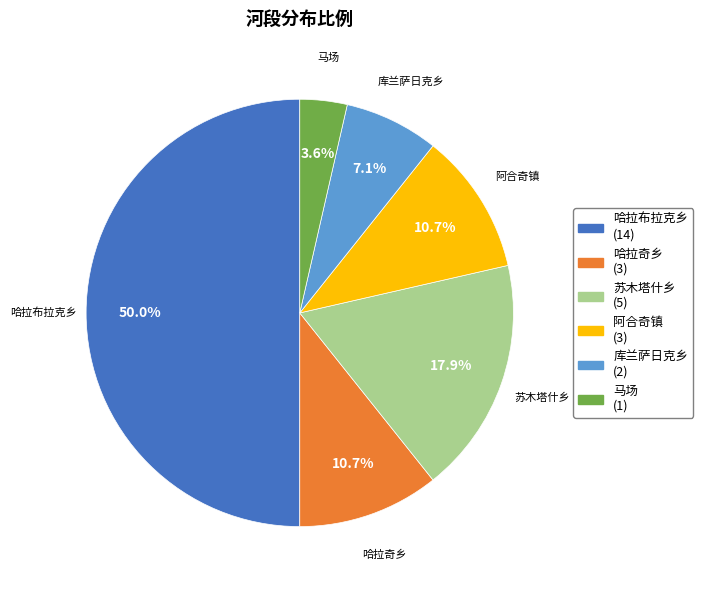

The 哈拉奇乡 slice represents 11% of the pie. True or false?

True